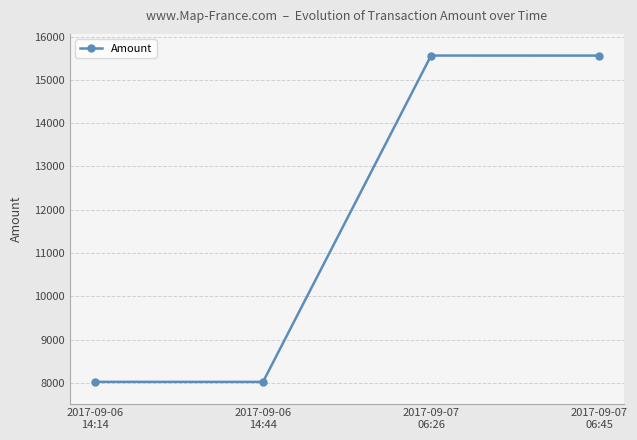

True or false: the data has more than 2 interior local peaks.

False